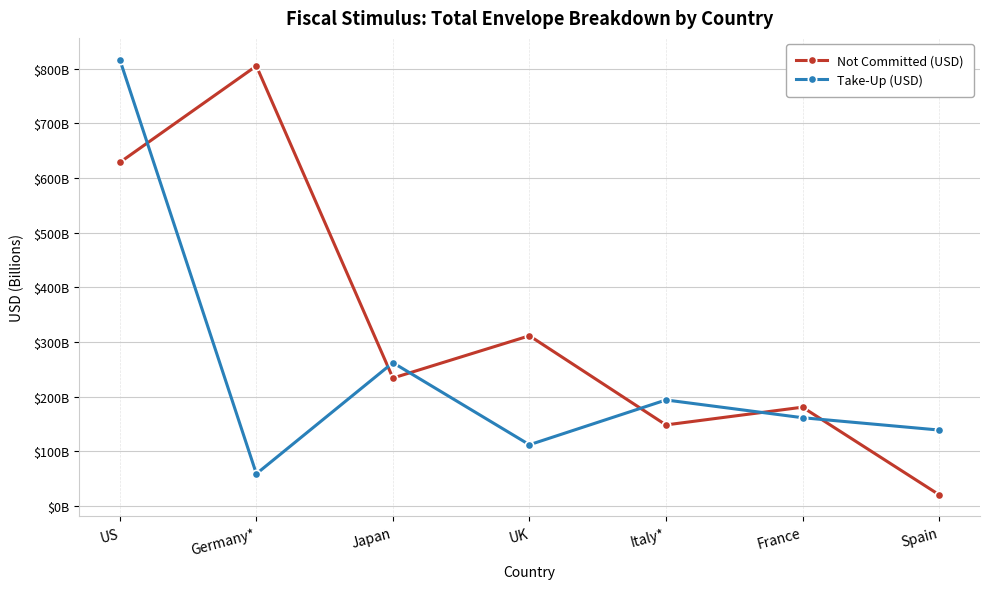

What are all the series names shown in the legend?

Not Committed (USD), Take-Up (USD)